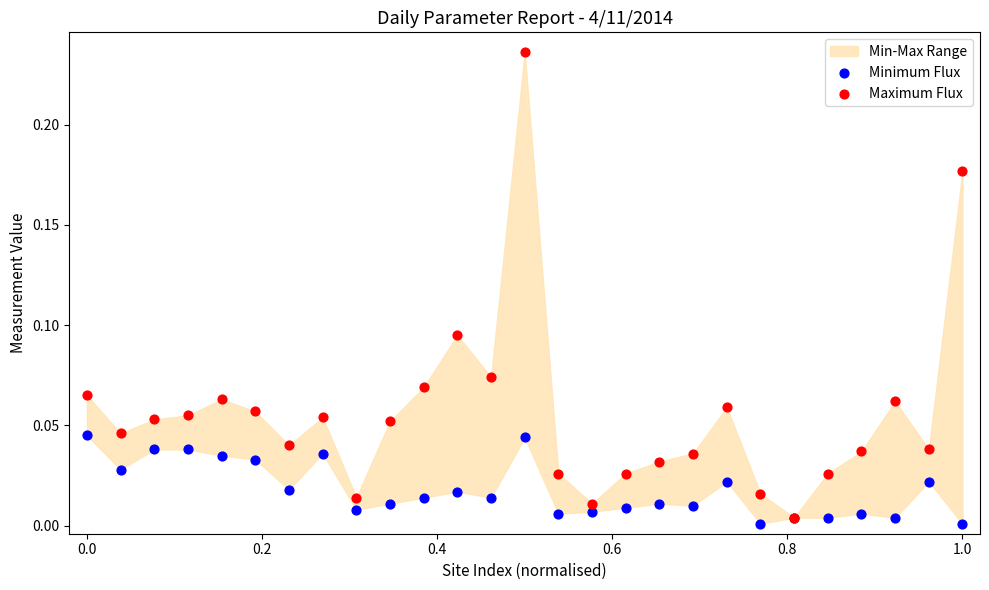

Which series contains the highest Y value?

Maximum Flux